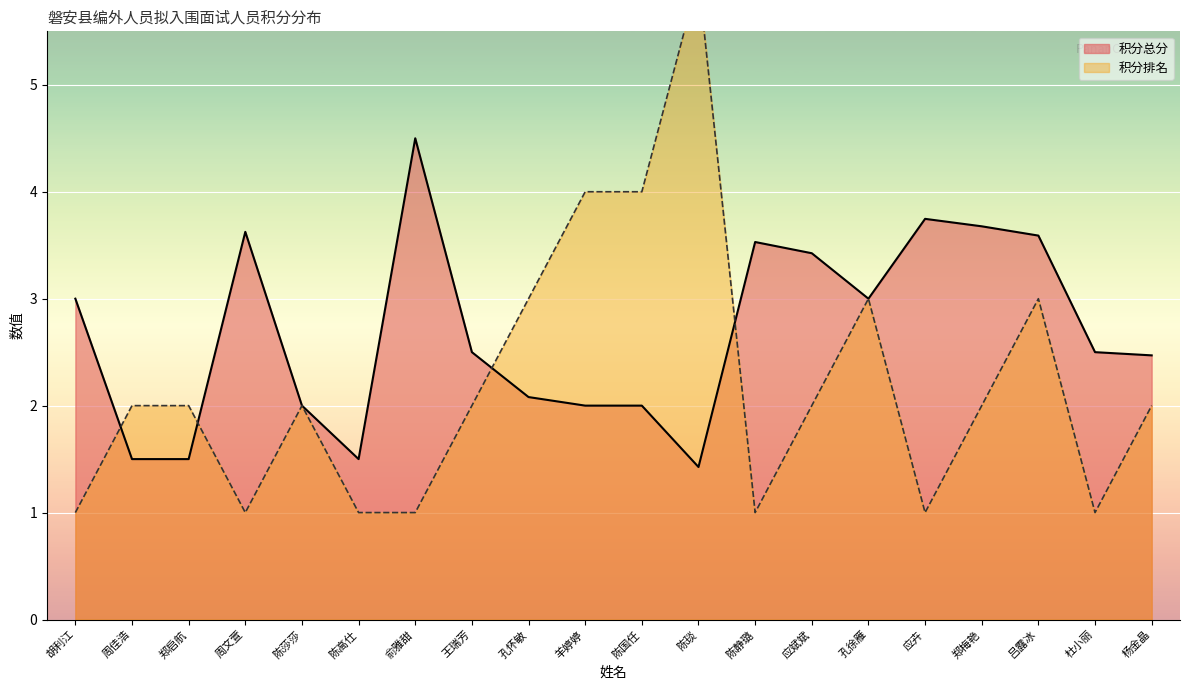

How many categories are shown in the chart?

20